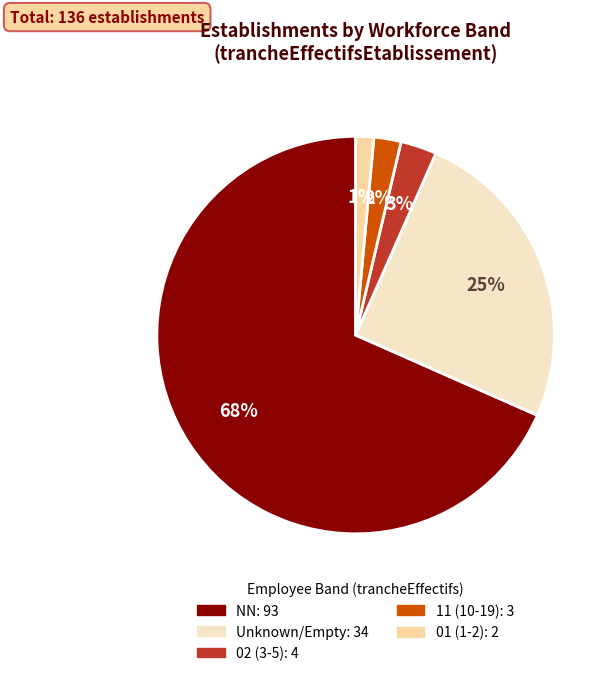

Is there a majority slice in this chart?

Yes